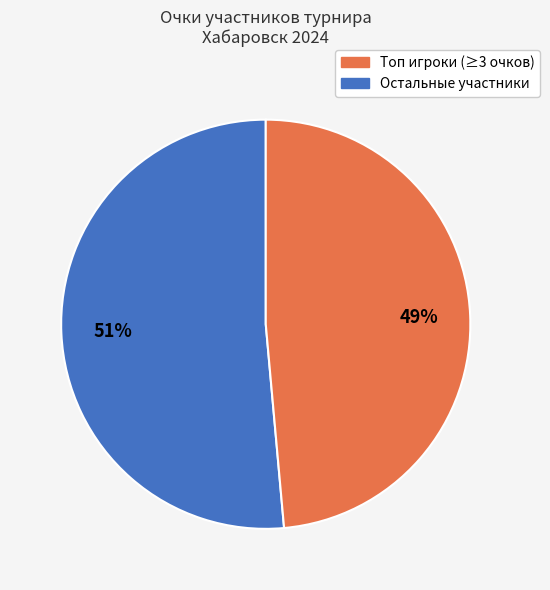

Does any single category account for the majority?

Yes